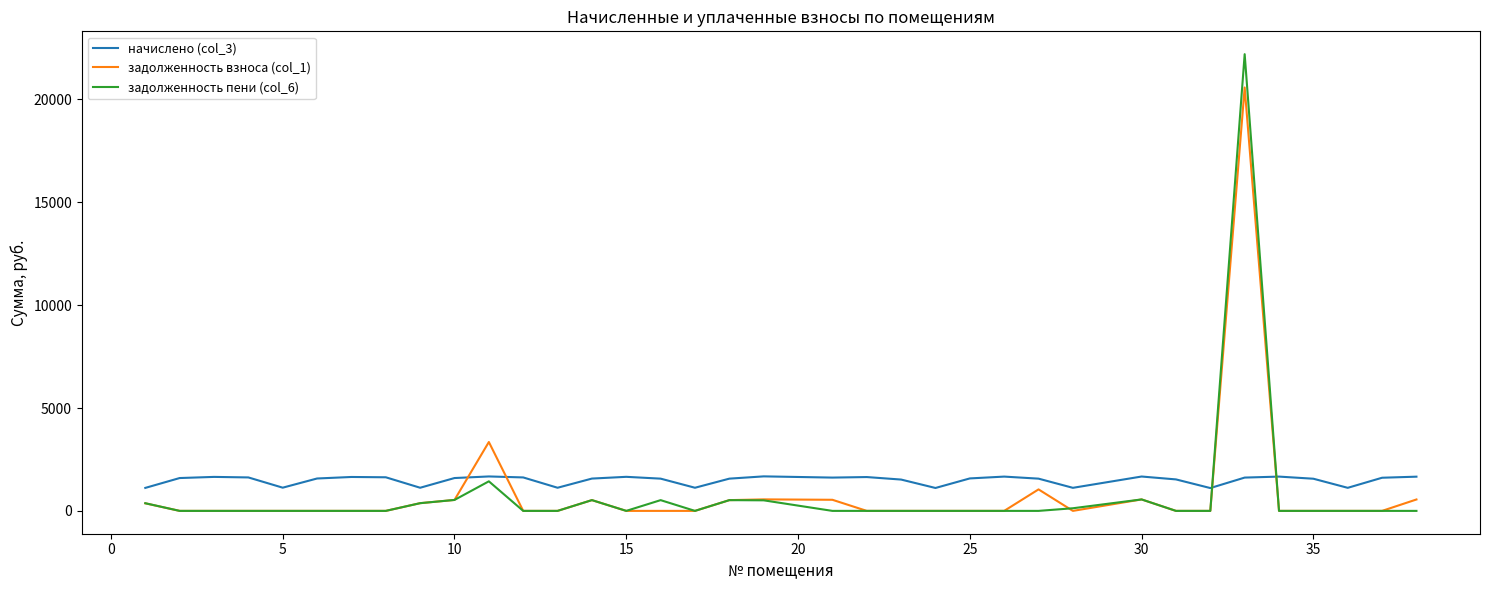

List the series in order of their peak value, highest first.

задолженность пени (col_6), задолженность взноса (col_1), начислено (col_3)